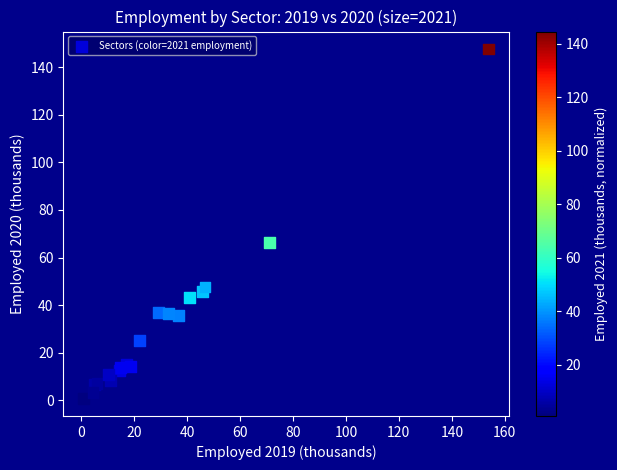

What Y value in the scatter plot is closest to 74?

66.5